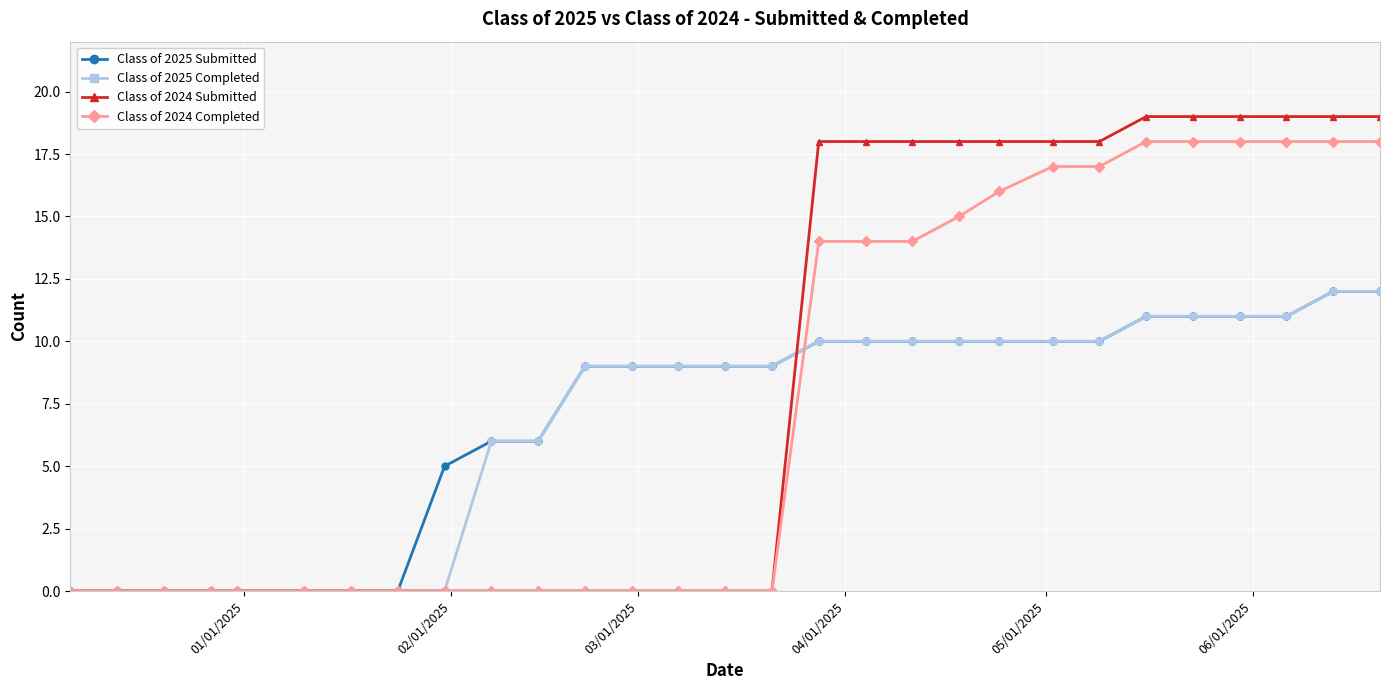

What is the highest value of the Class of 2025 Completed series?

12